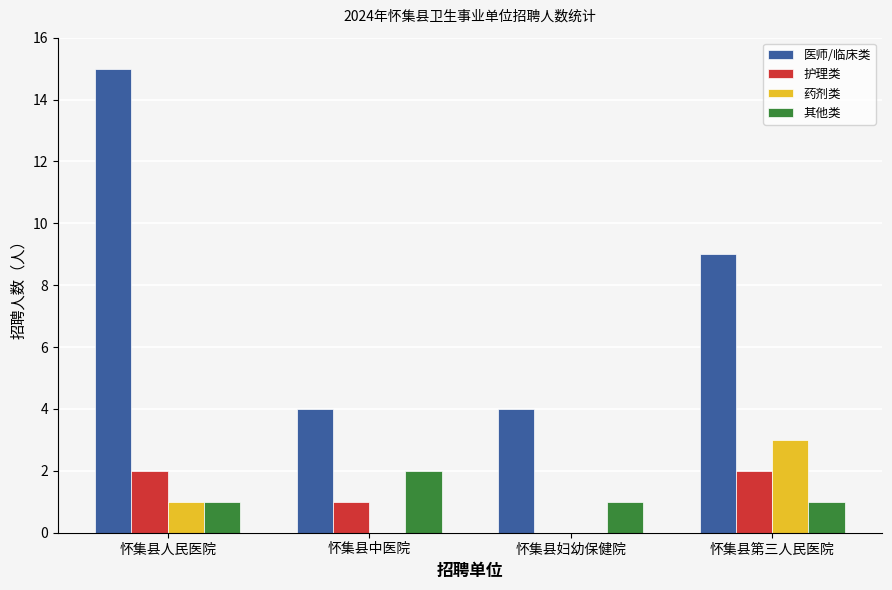

The 护理类 series shows 1 at 怀集县中医院. True or false?

True